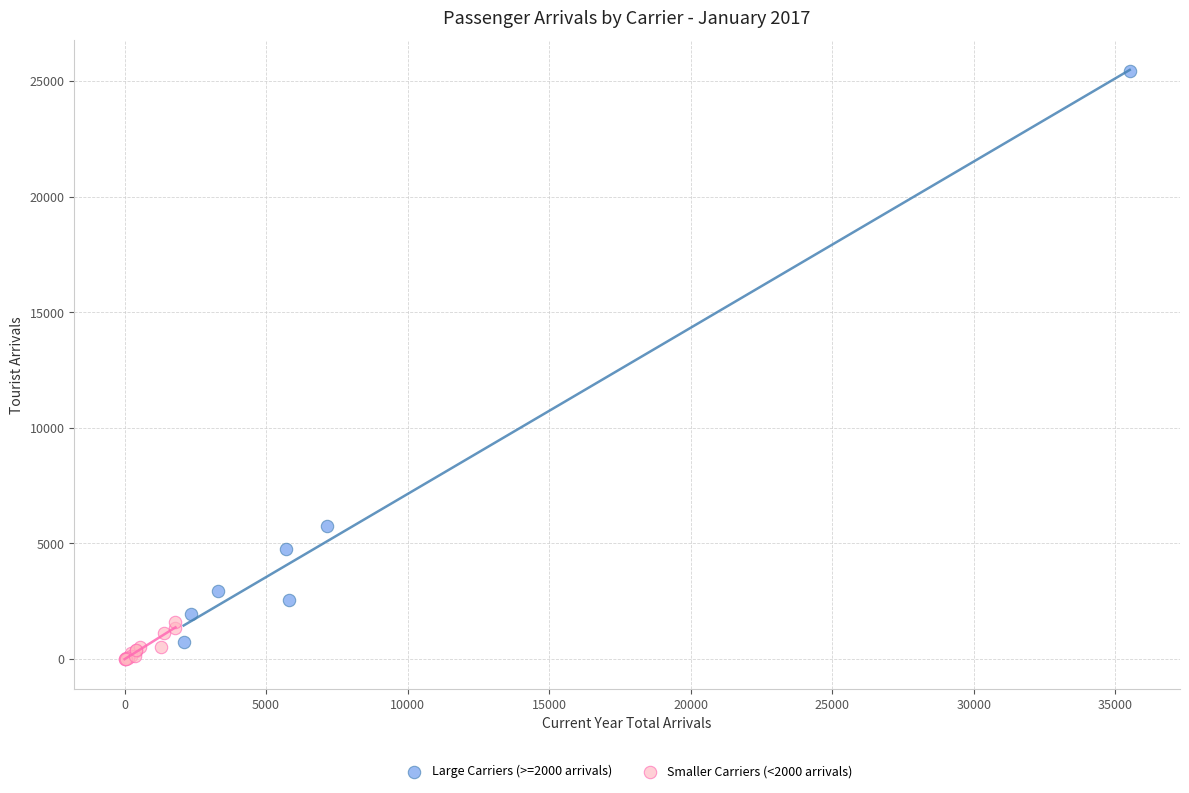

Which series has the widest spread of Y values?

Large Carriers (>=2000 arrivals)